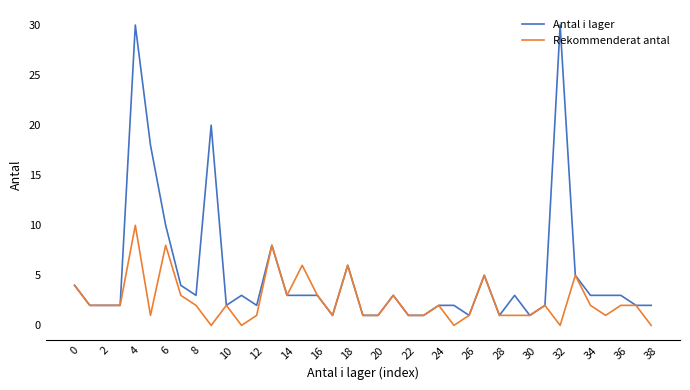

Rank the series by their maximum value, from lowest to highest.

Rekommenderat antal, Antal i lager